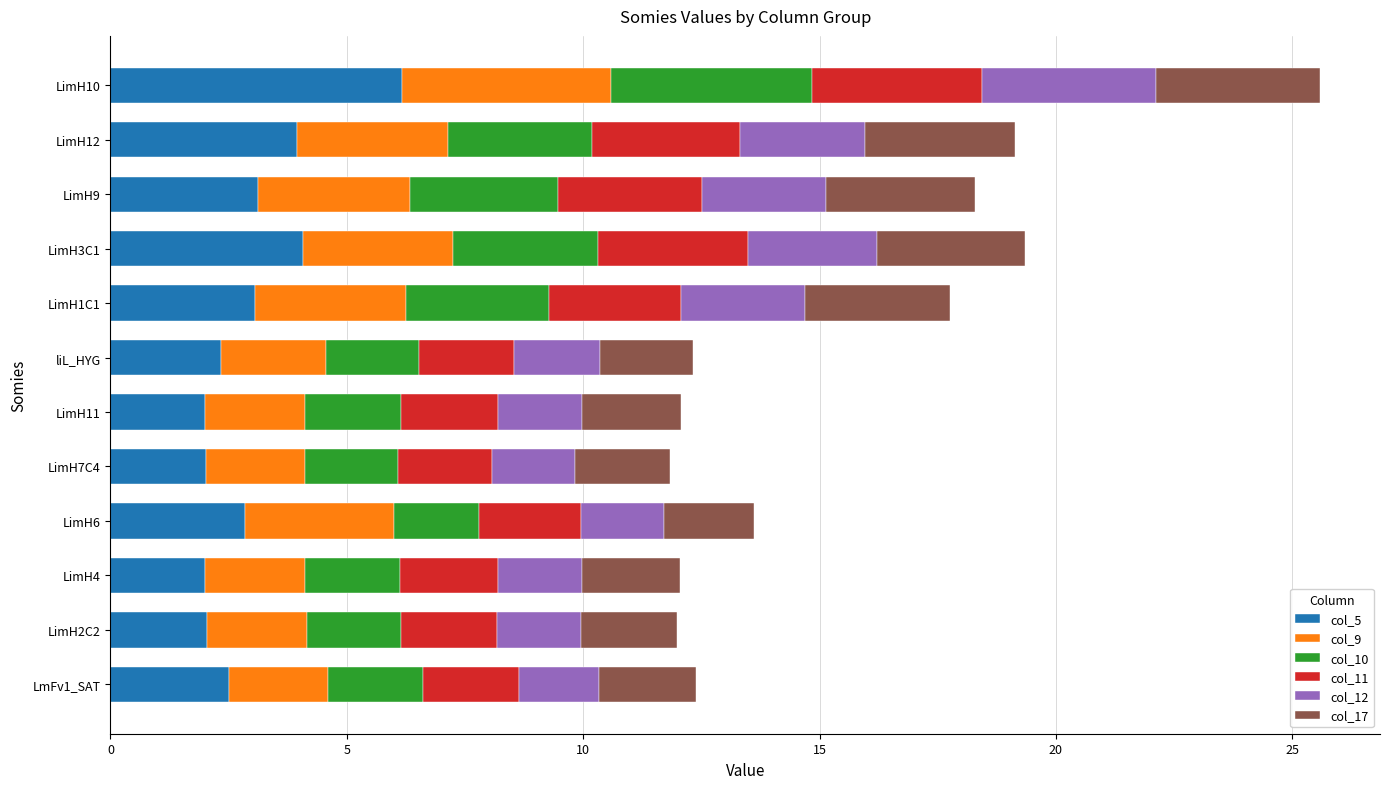

What is the difference between the col_5 values at LimH11 and LimH6?

0.8